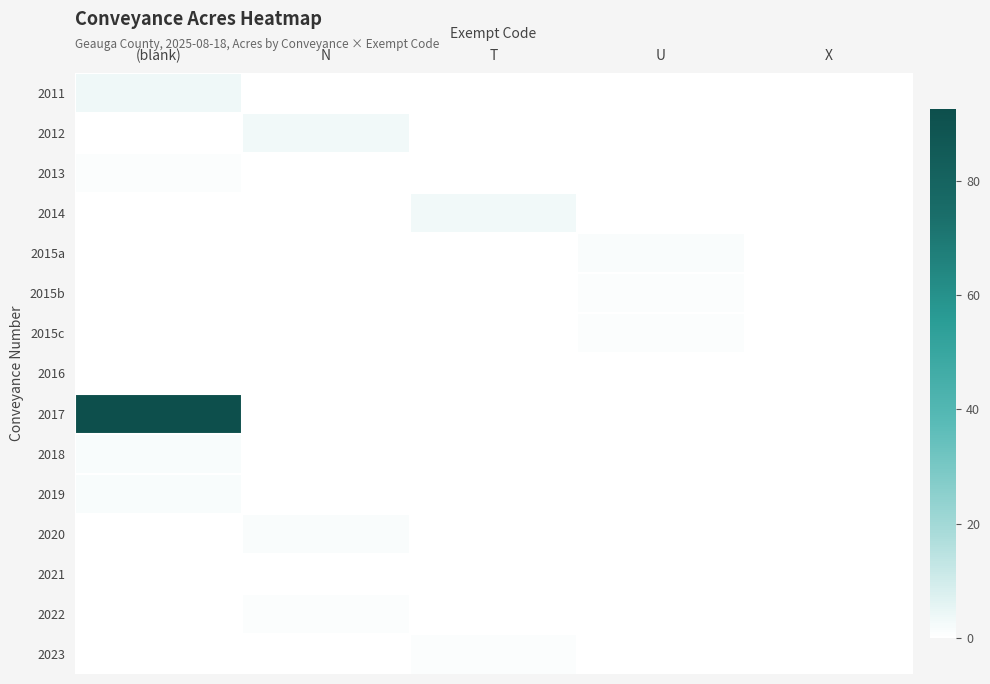

Between T and U, which is larger?

T